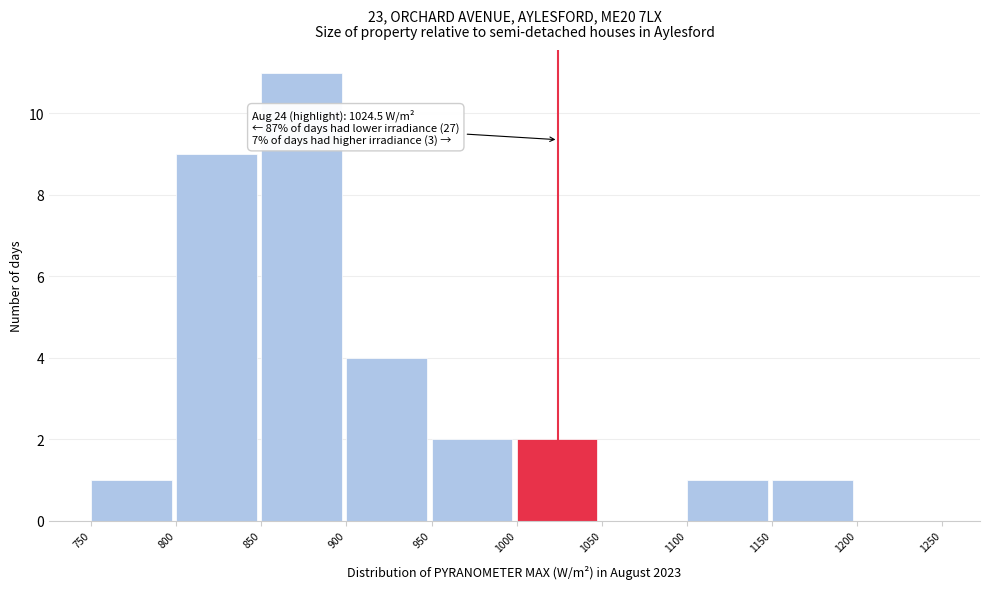

Over which range of the x-axis is the bar tallest?

850 to 900